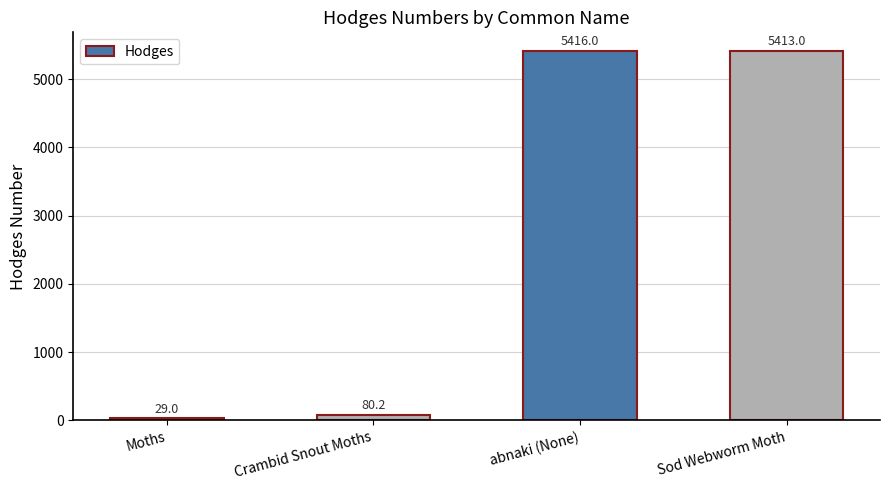

Does the chart contain any negative values?

No